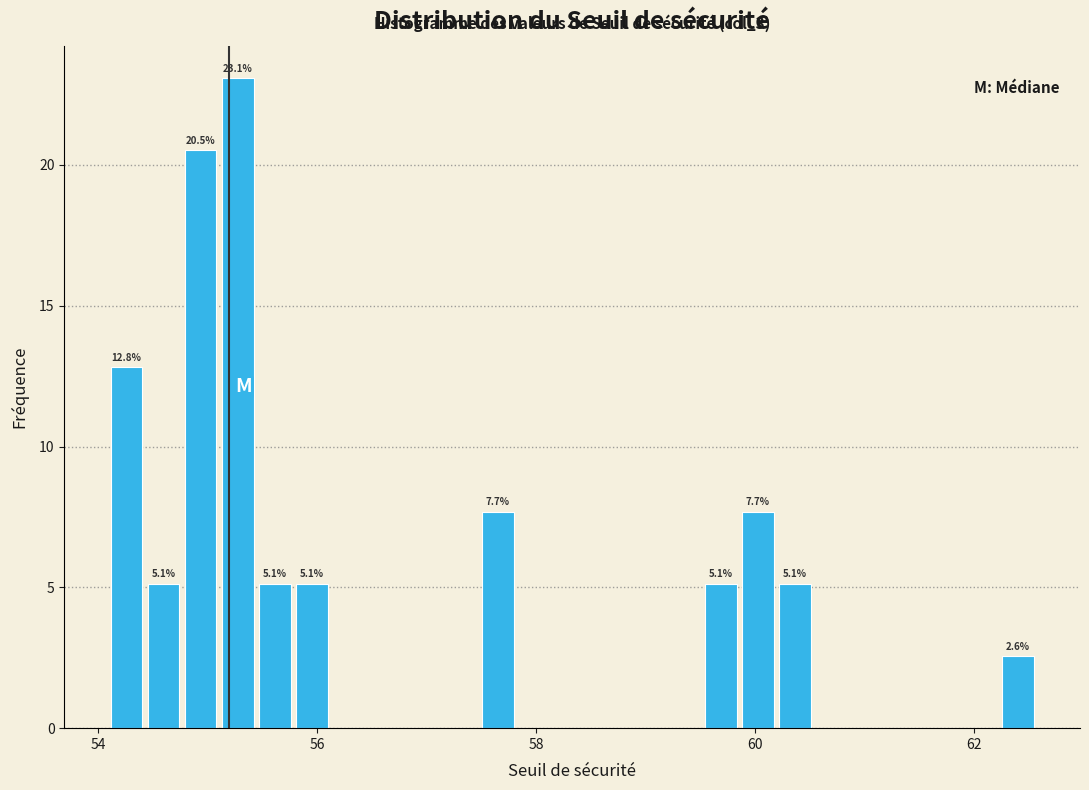

Read against the x-axis, roughly where is the centre of the tallest bar?

55.2